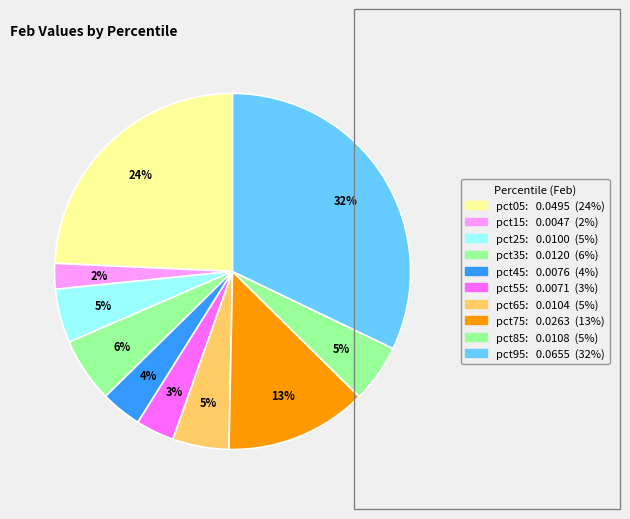

Does pct35 represent more than half of the total?

No